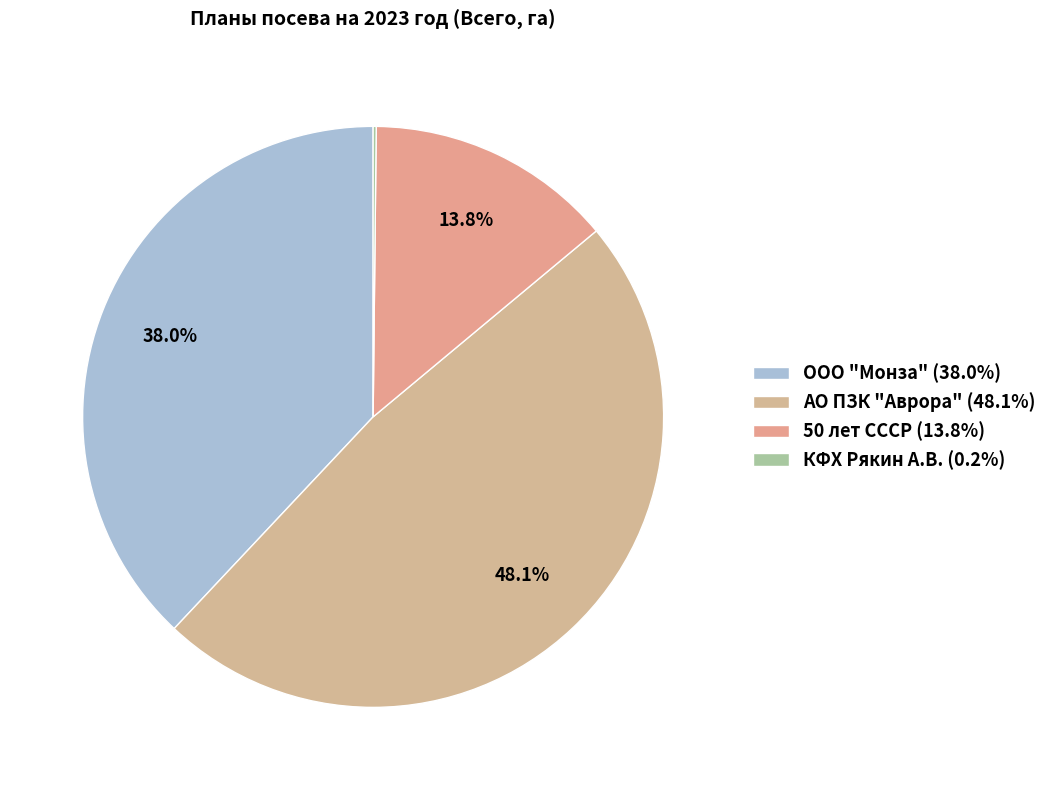

Count the number of slices in the pie.

4